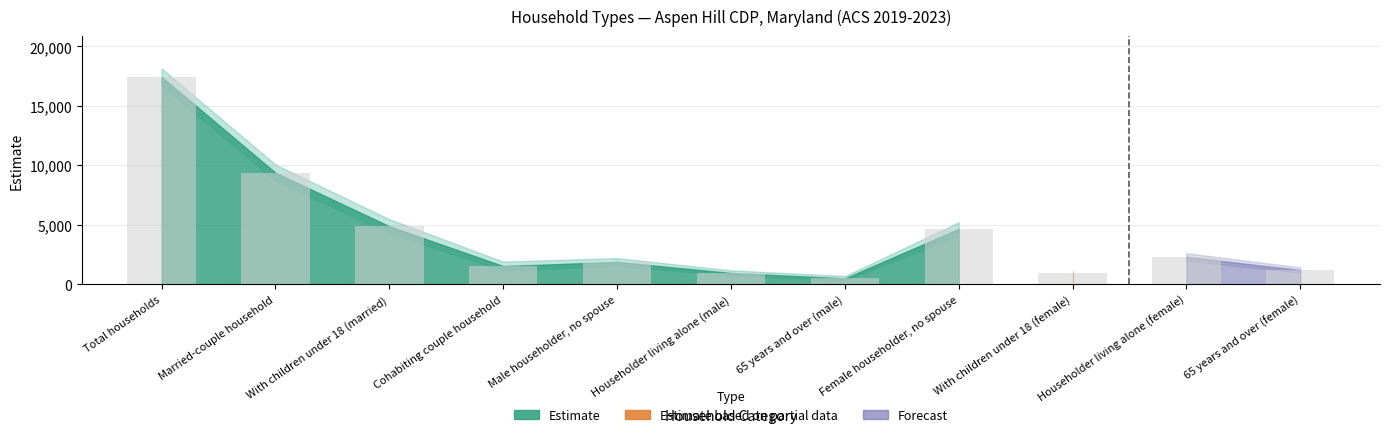

Which series has the largest total across all categories?

estimate